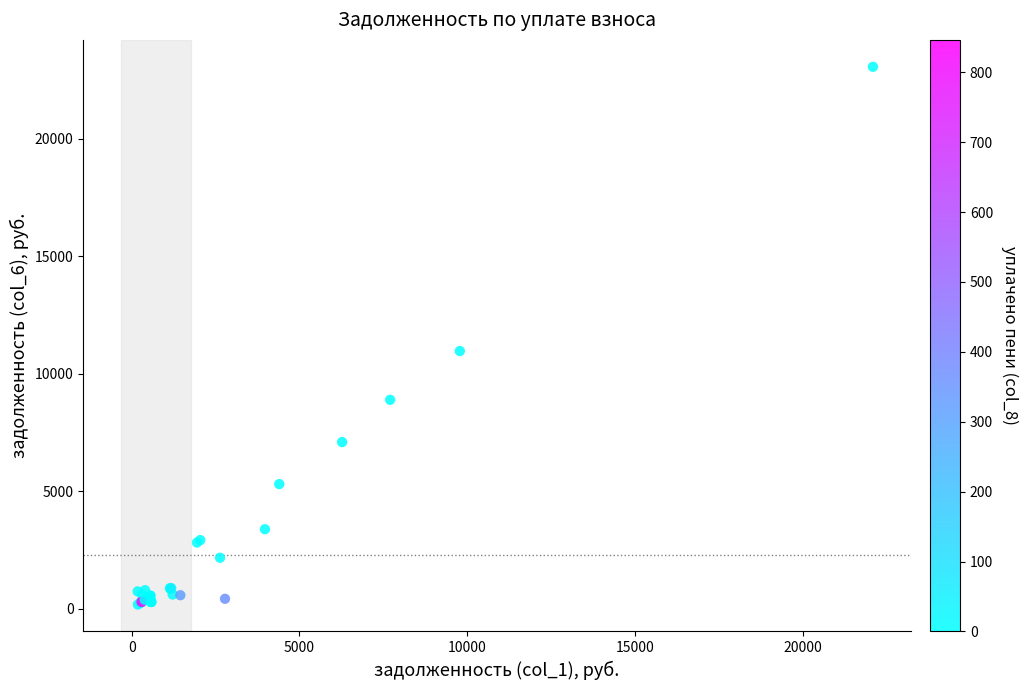

What Y value in the scatter plot is closest to 11625?

10971.6